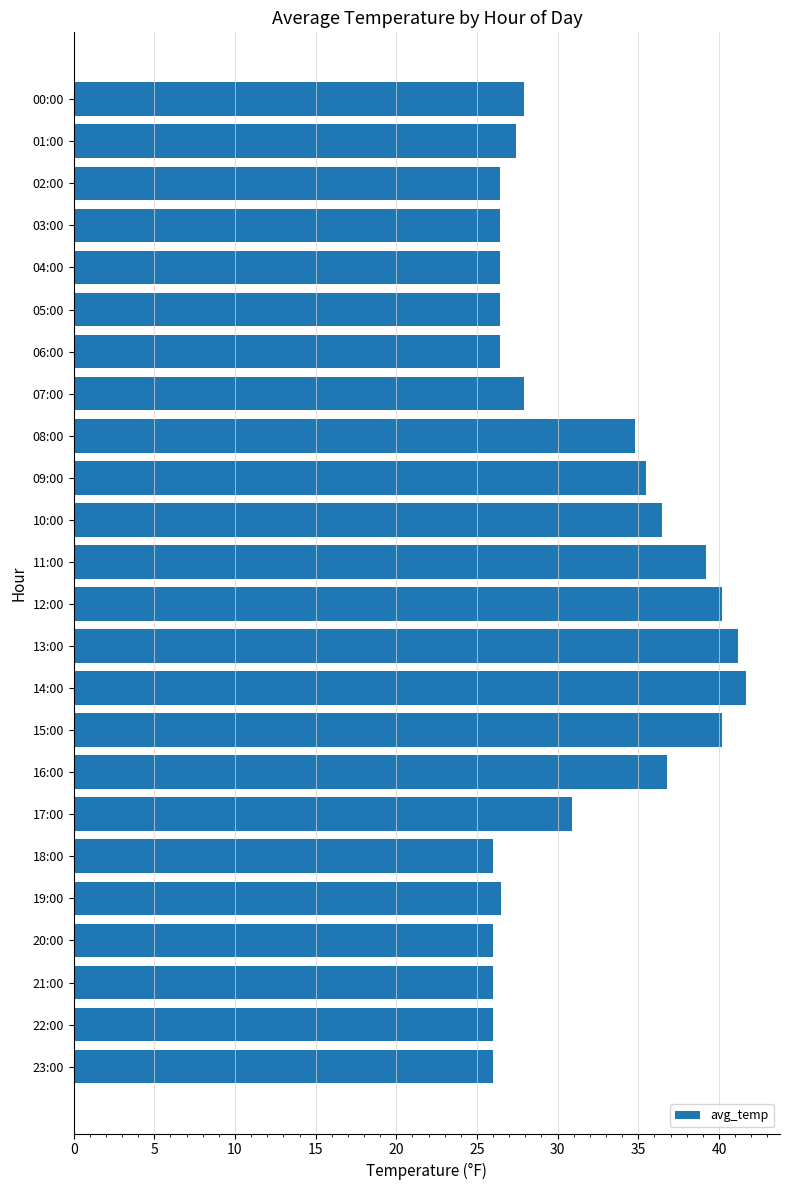

What is the greatest value displayed?

41.7